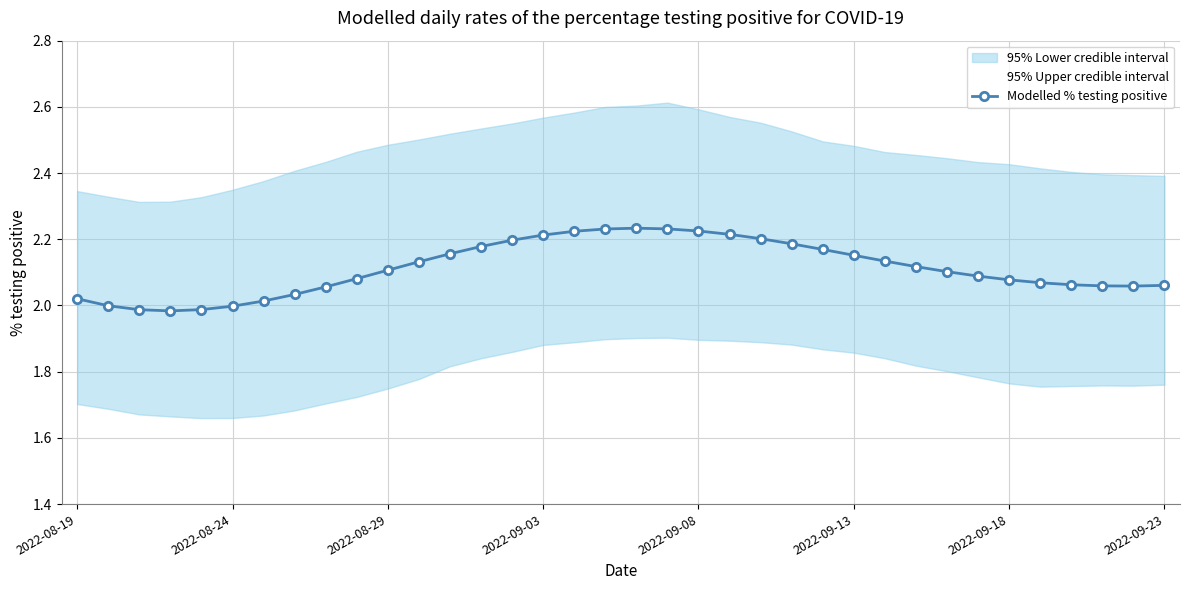

At which label does the data first exceed 2?

2022-08-19